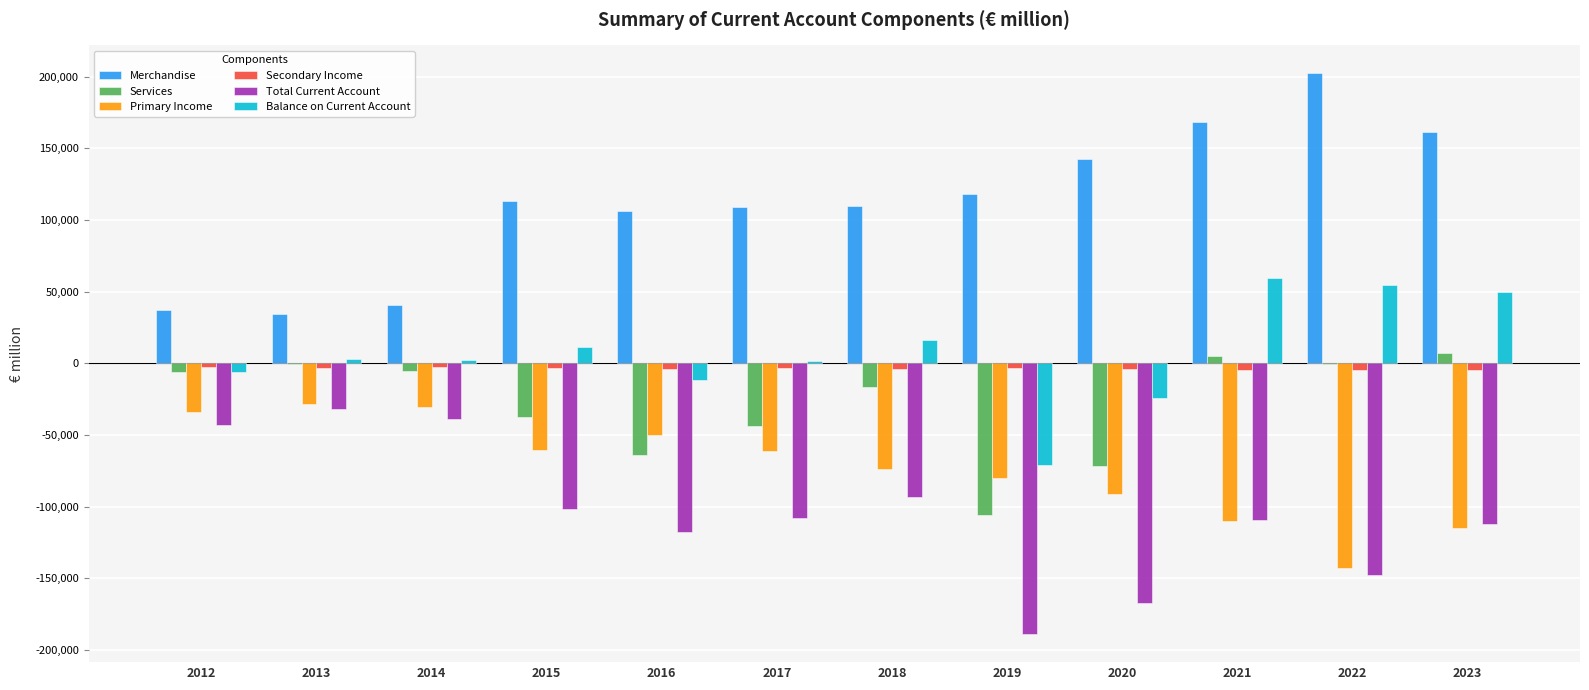

What is the difference between the Balance on Current Account values at 2012 and 2022?

60523